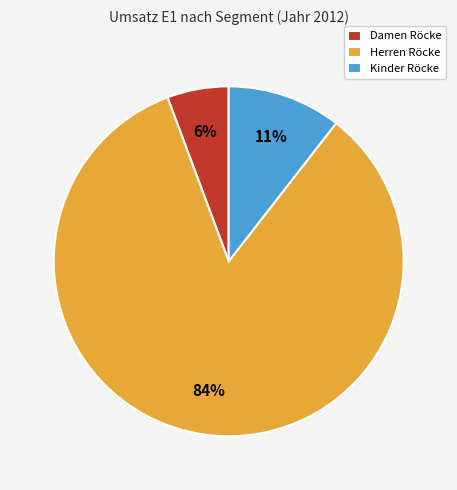

Rank the categories by value from lowest to highest.

Damen Röcke, Kinder Röcke, Herren Röcke